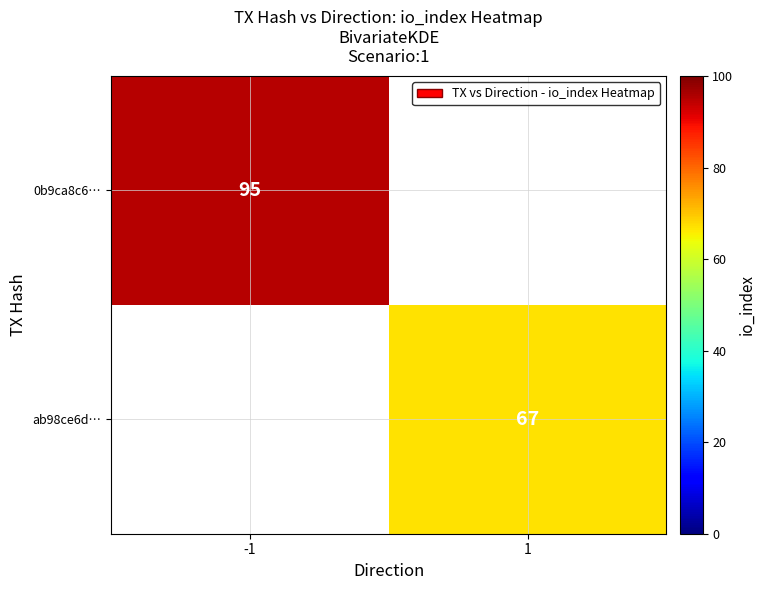

The ab98ce6d… series shows 26 at 1. True or false?

False